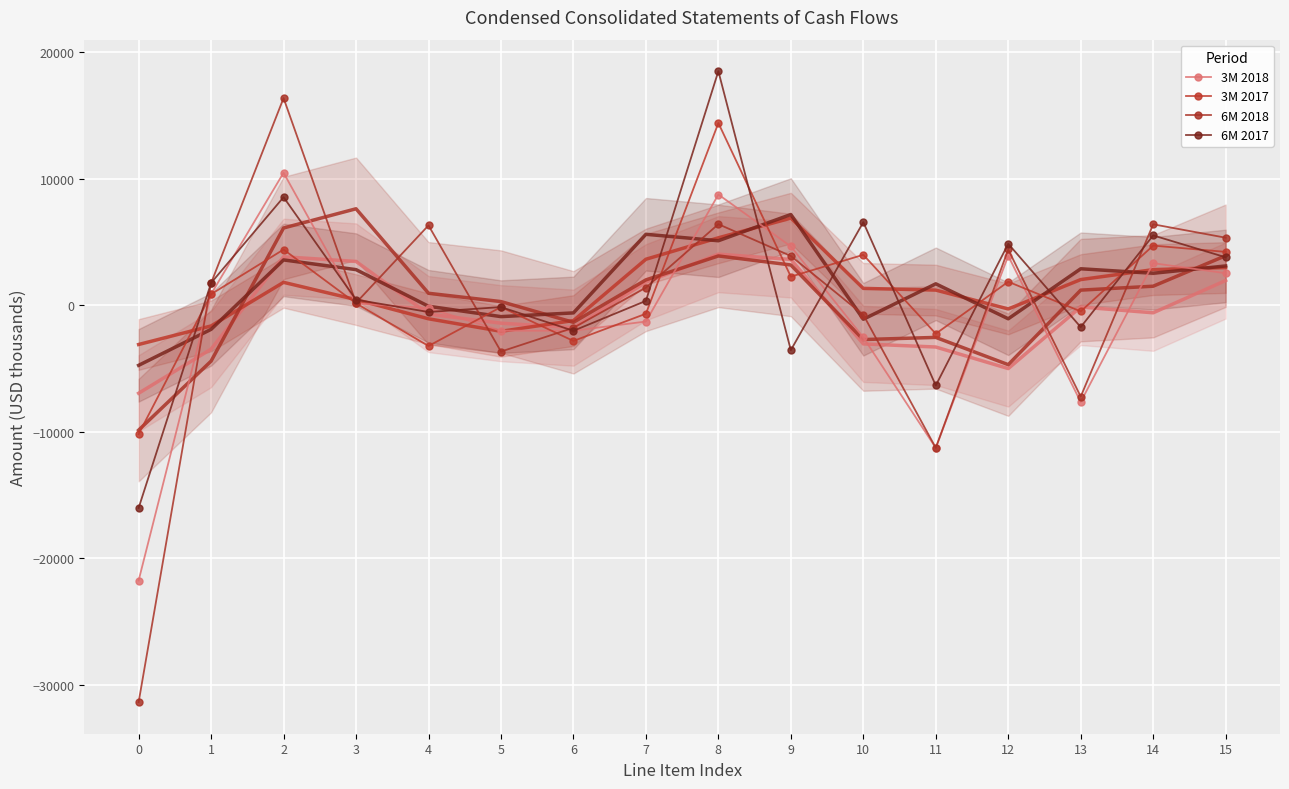

Count the number of data series in this chart.

4